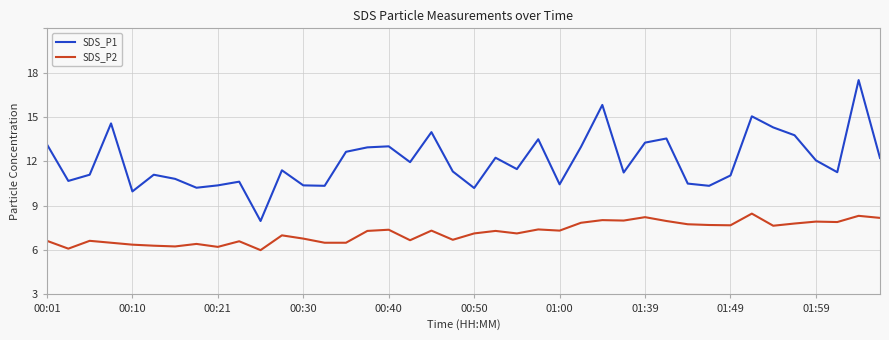

True or false: SDS_P2 and SDS_P1 intersect in this chart.

False